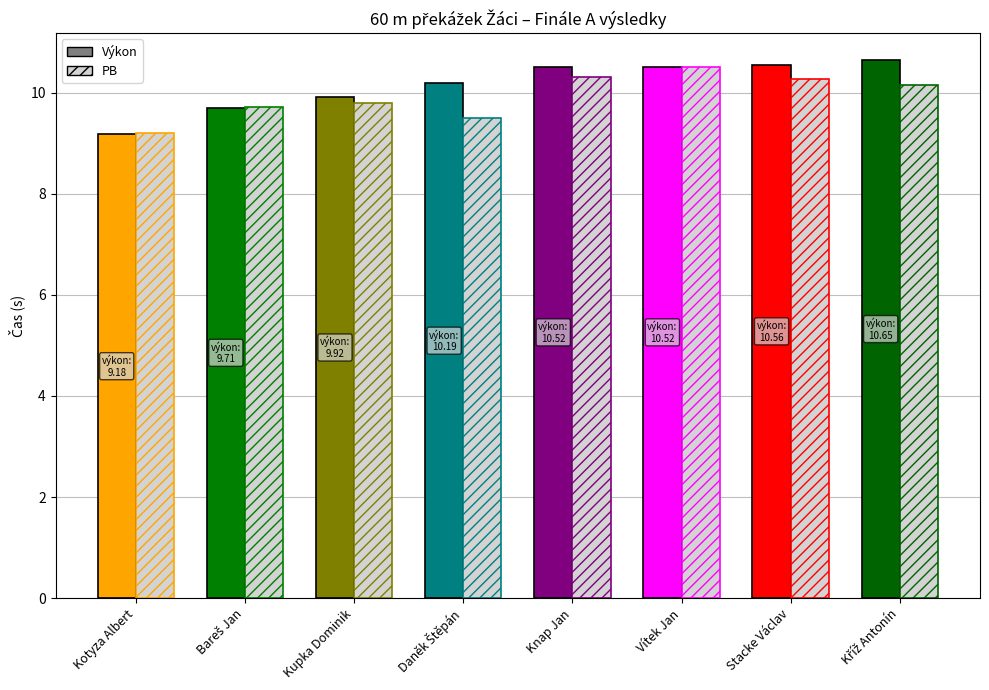

Reading left to right, list all the values displayed in this chart.

Výkon: Kotyza Albert=9.2	Bareš Jan=9.7	Kupka Dominik=9.9	Daněk Štěpán=10.2	Knap Jan=10.5	Vítek Jan=10.5	Stacke Václav=10.6	Kříž Antonín=10.7
PB: Kotyza Albert=9.2	Bareš Jan=9.7	Kupka Dominik=9.8	Daněk Štěpán=9.5	Knap Jan=10.3	Vítek Jan=10.5	Stacke Václav=10.3	Kříž Antonín=10.2